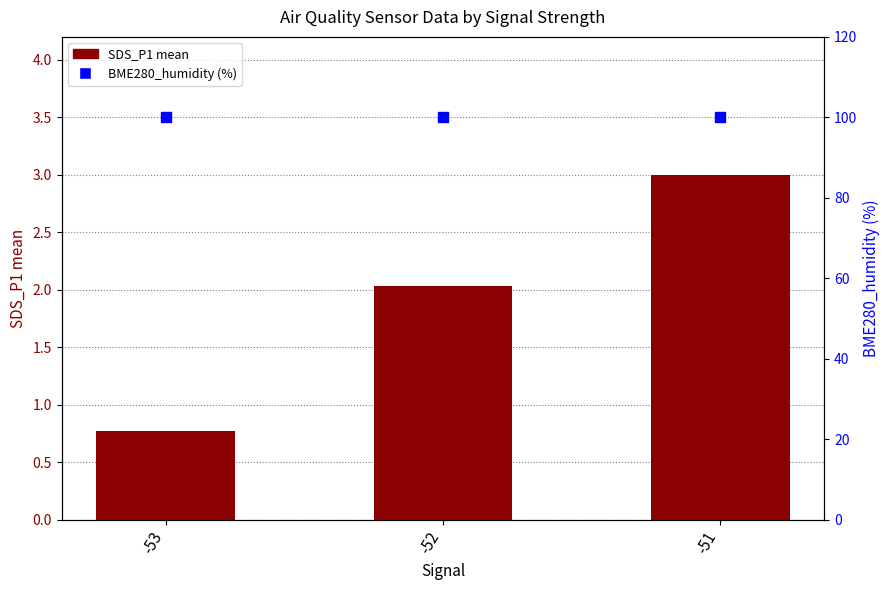

Which series has the largest total across all categories?

BME280_humidity (%)